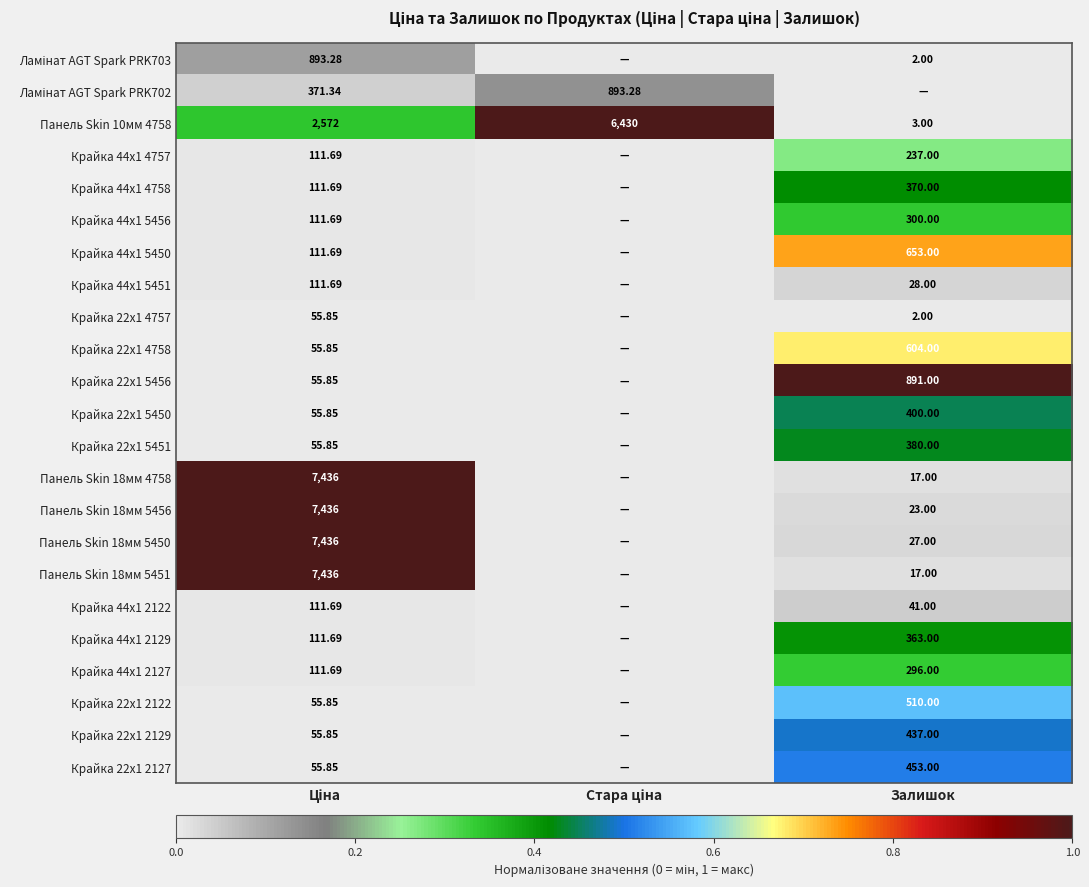

Is it true that Крайка 22x1 4758 equals -0.4 at Стара ціна?

False